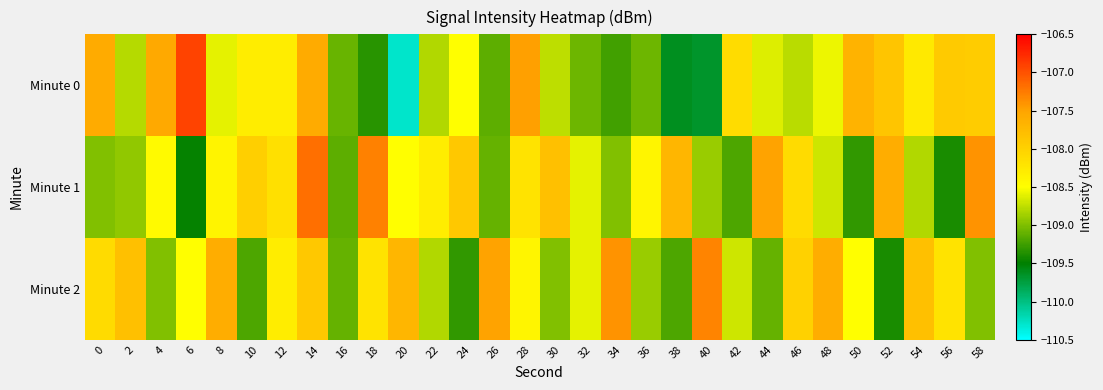

Between 30 and 56, which series saw the biggest shift?

Minute 1